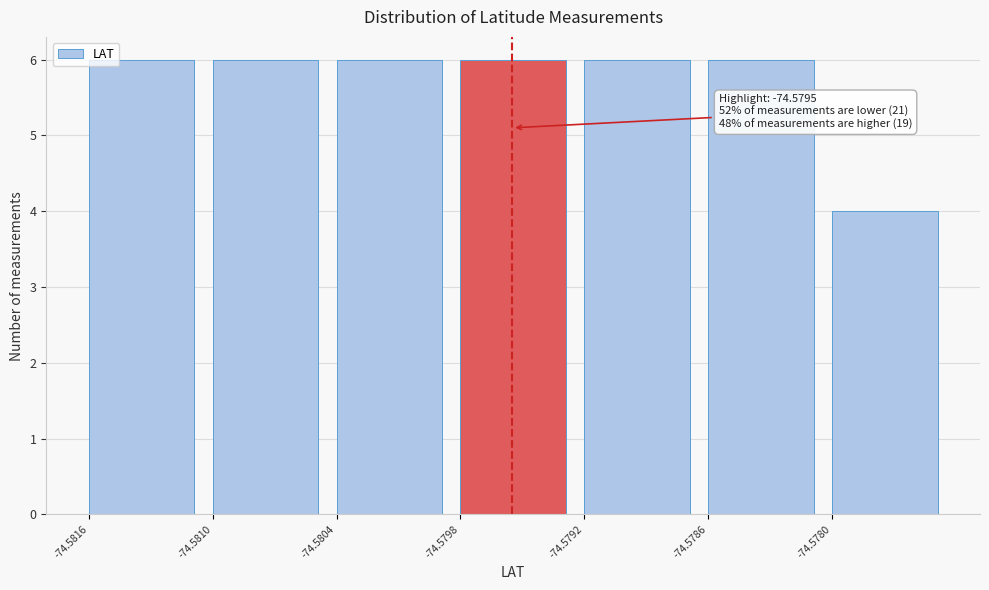

Reading left to right, what are all the values shown in this chart?

6	6	6	6	6	6	4